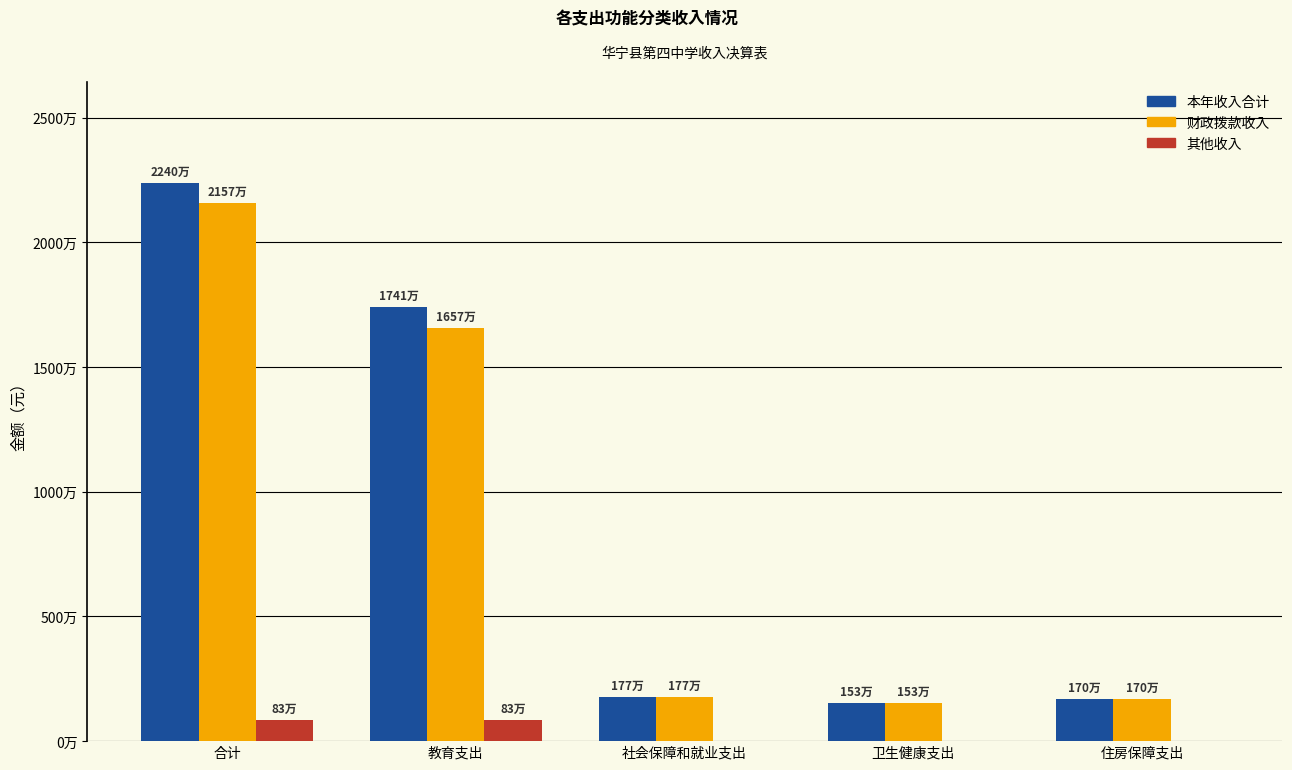

Are the bars horizontal?

No